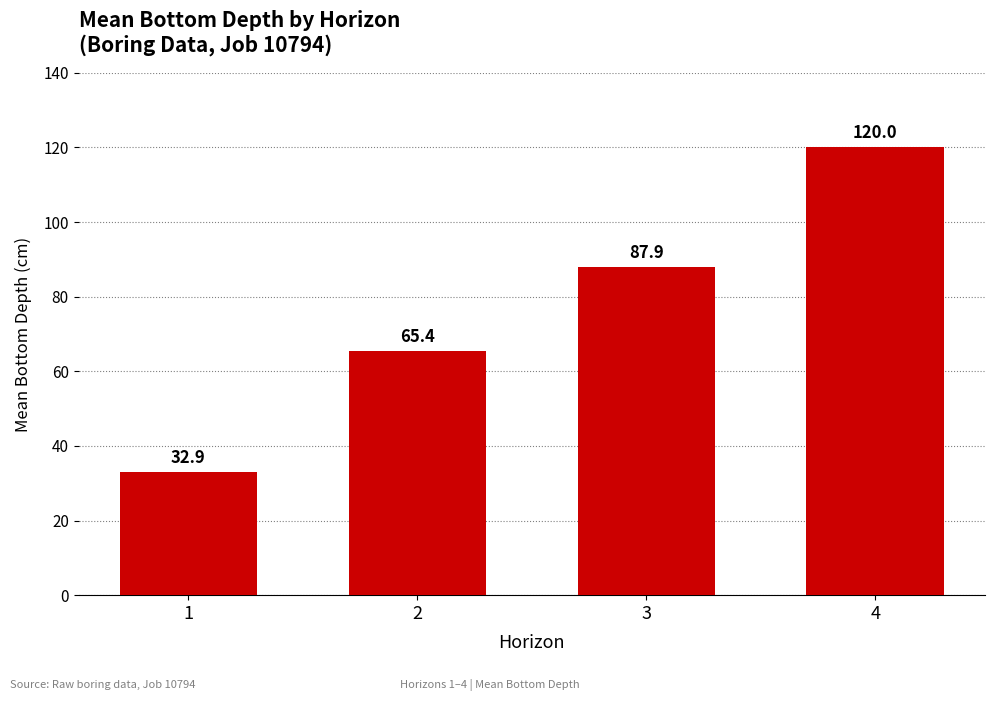

Where does the data first go above 87?

3